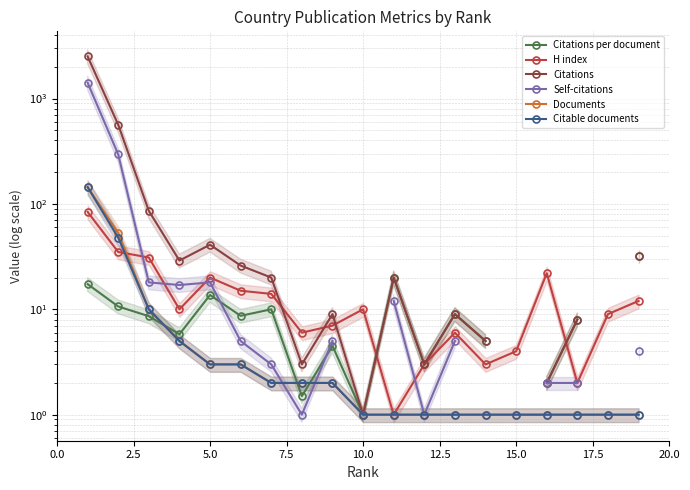

What is the minimum value for Documents?

1.0